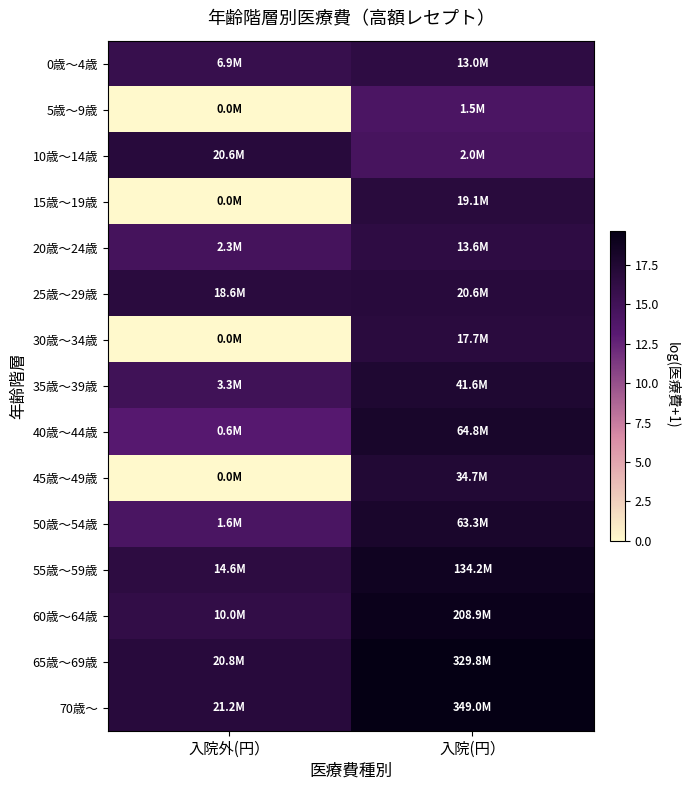

At which category is the sum across all series the highest?

入院(円）